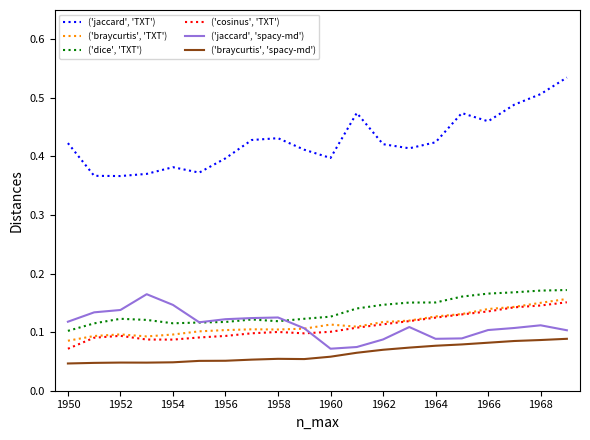

Which series has the widest spread of values?

('jaccard', 'TXT')